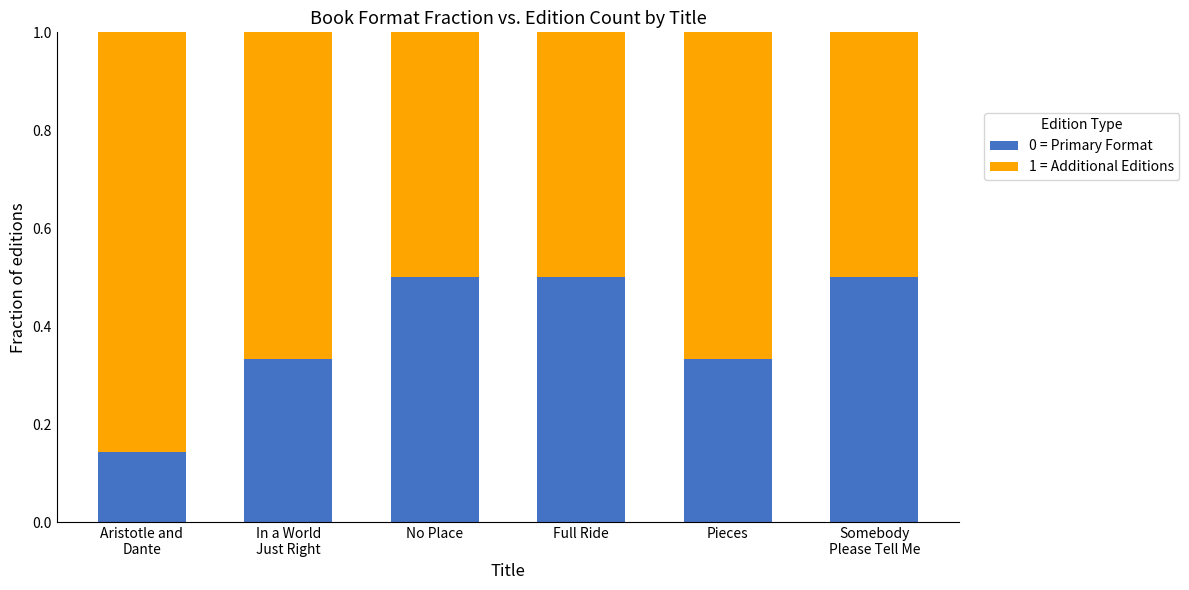

Count the 0 = Primary Format values in the range 0 to 1.

6